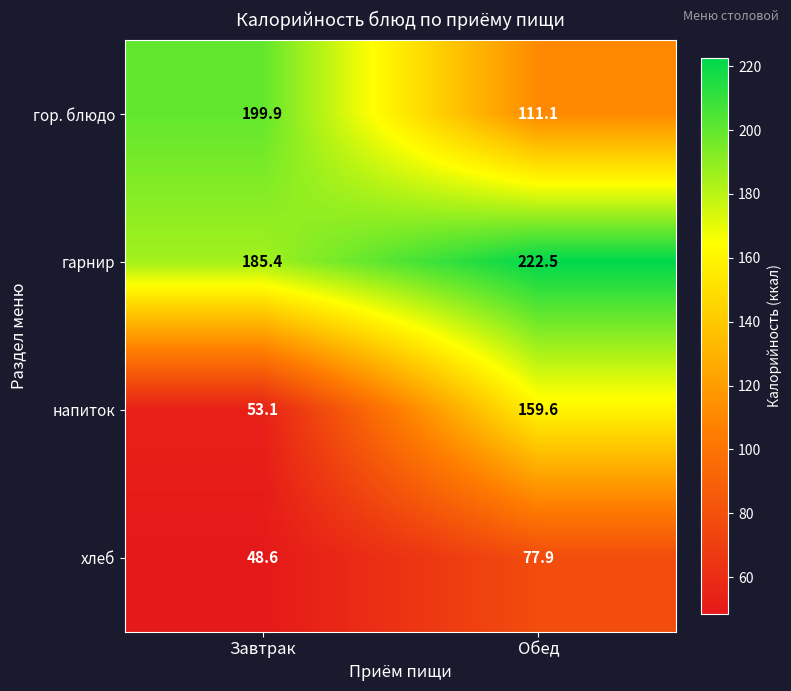

The value of гор. блюдо at Обед is 28.3. True or false?

False